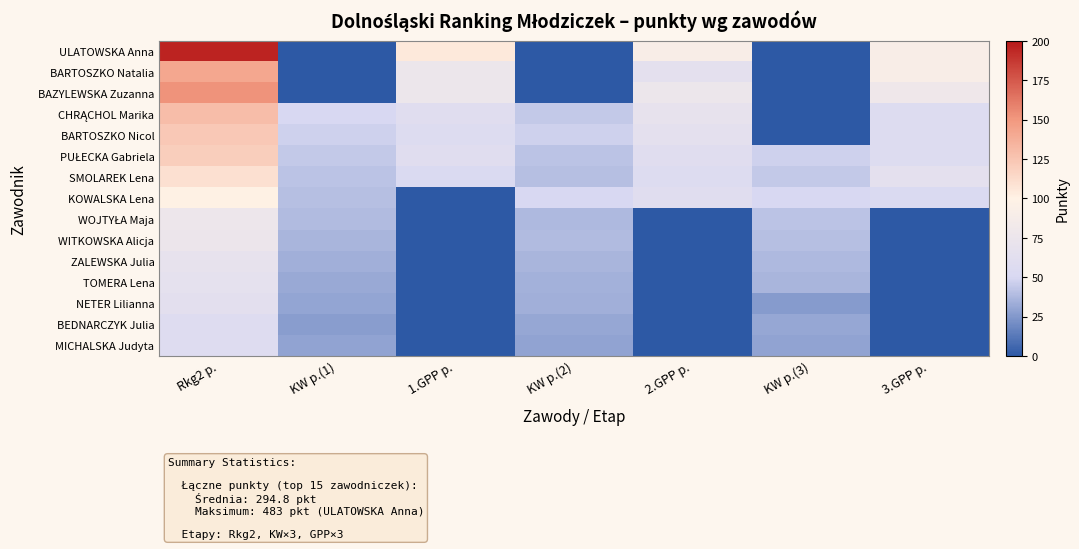

At how many categories does at least one series exceed 130?

1